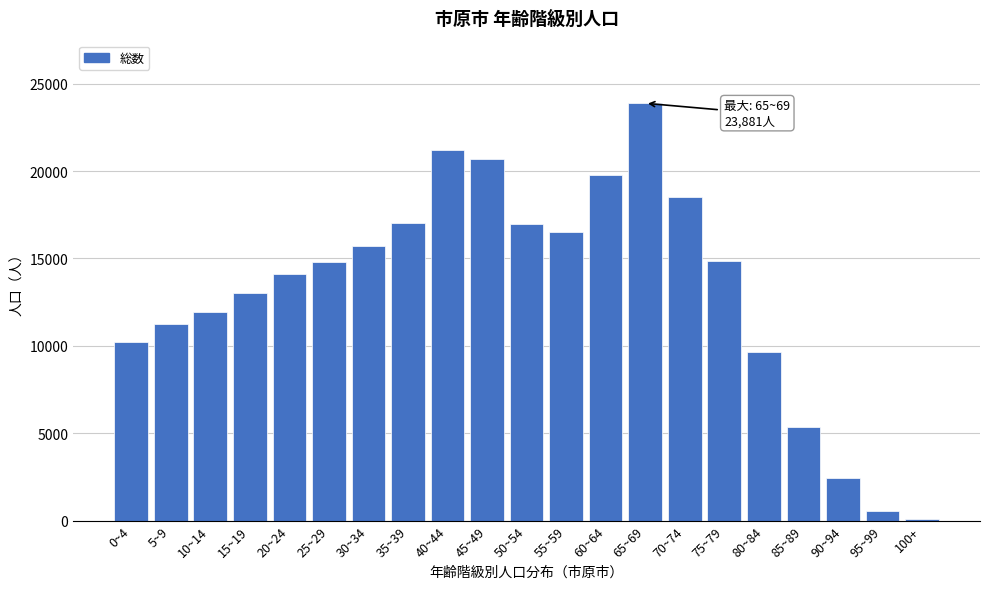

Which category has the highest value across all series?

65~69